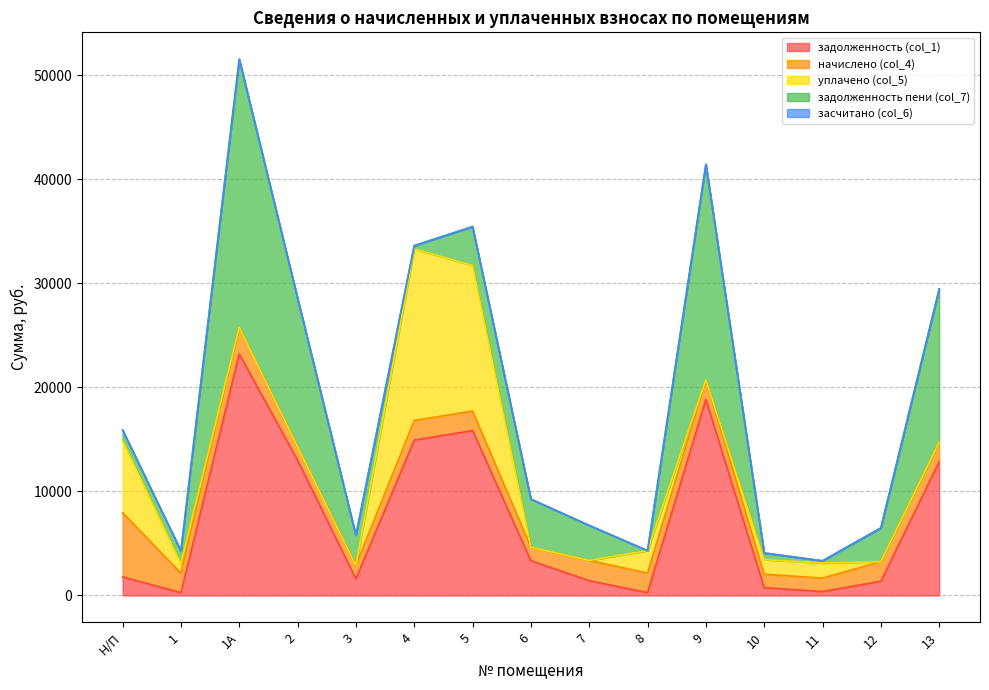

What is the total value across all series at 1?

4288.0